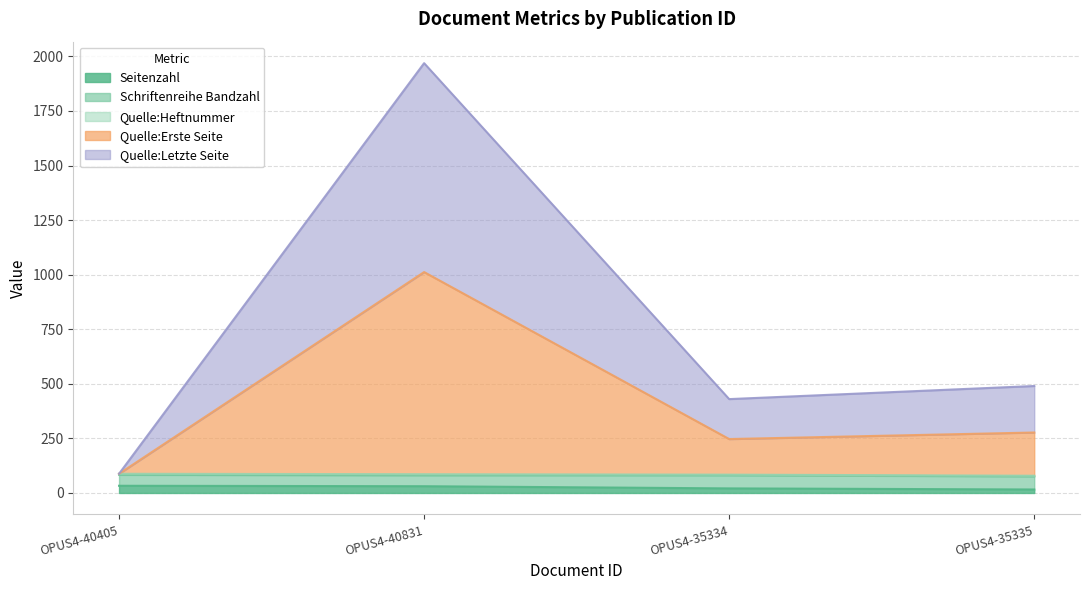

True or false: Quelle:Erste Seite and Quelle:Letzte Seite intersect in this chart.

False